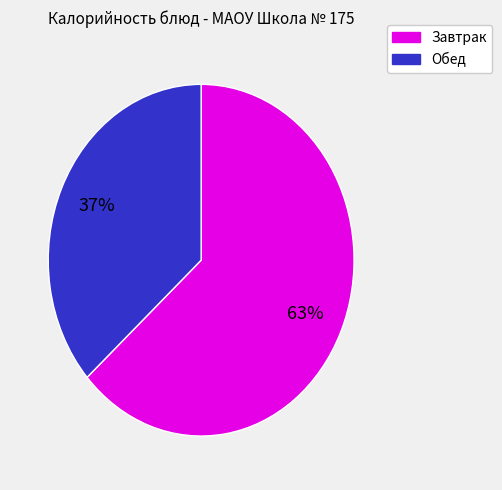

To the nearest percent, what is the average slice percentage?

50%